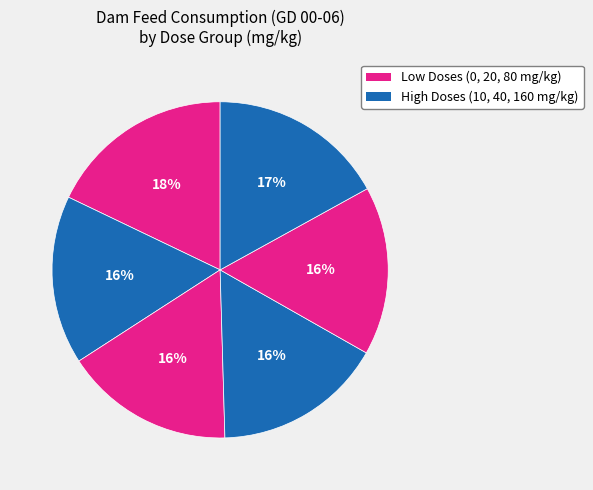

Count the number of slices in the pie.

6